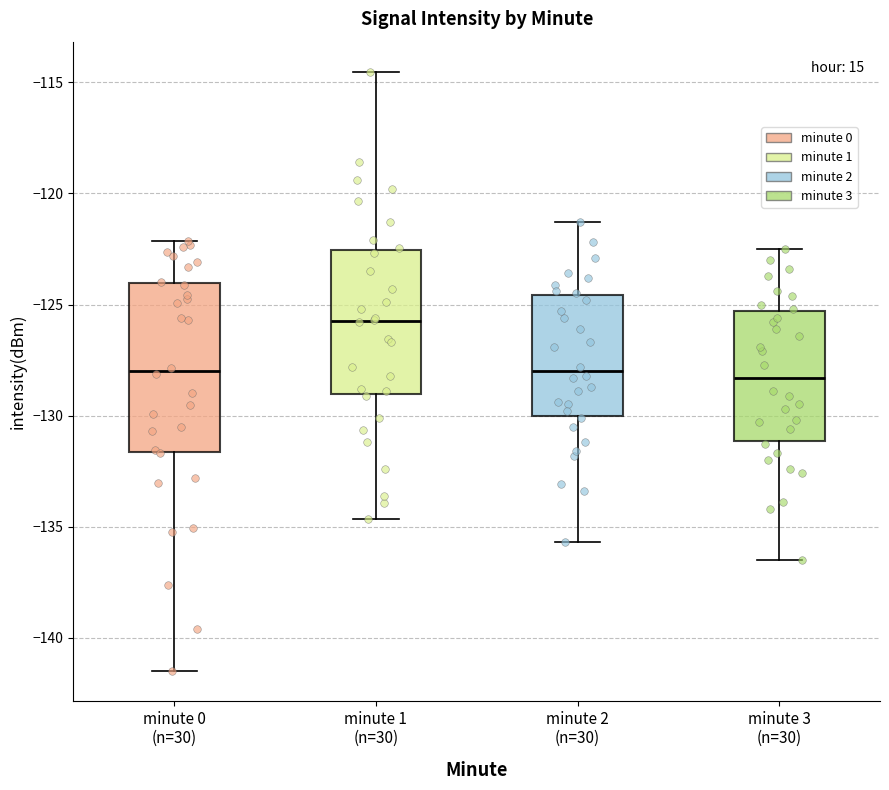

Reading left to right, transcribe this box plot: for each box, give where its median line is, the range the box spans, and where its two whiskers end, as read against the y-axis. The values are not printed on the chart, so give them approximately, as read against the axis.

minute 0 (n=30): median -128.0, box -131.5 to -124.0, whiskers -141.5 to -122.0
minute 1 (n=30): median -126.0, box -129.0 to -122.5, whiskers -134.5 to -114.5
minute 2 (n=30): median -128.0, box -130.0 to -124.5, whiskers -135.5 to -121.5
minute 3 (n=30): median -128.5, box -131.0 to -125.5, whiskers -136.5 to -122.5